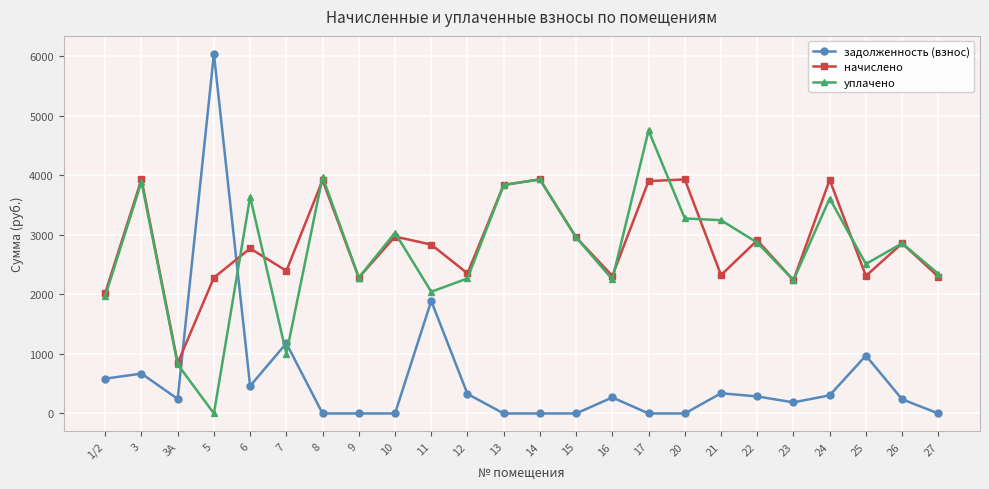

What is the label of the 23rd point from the right?

3